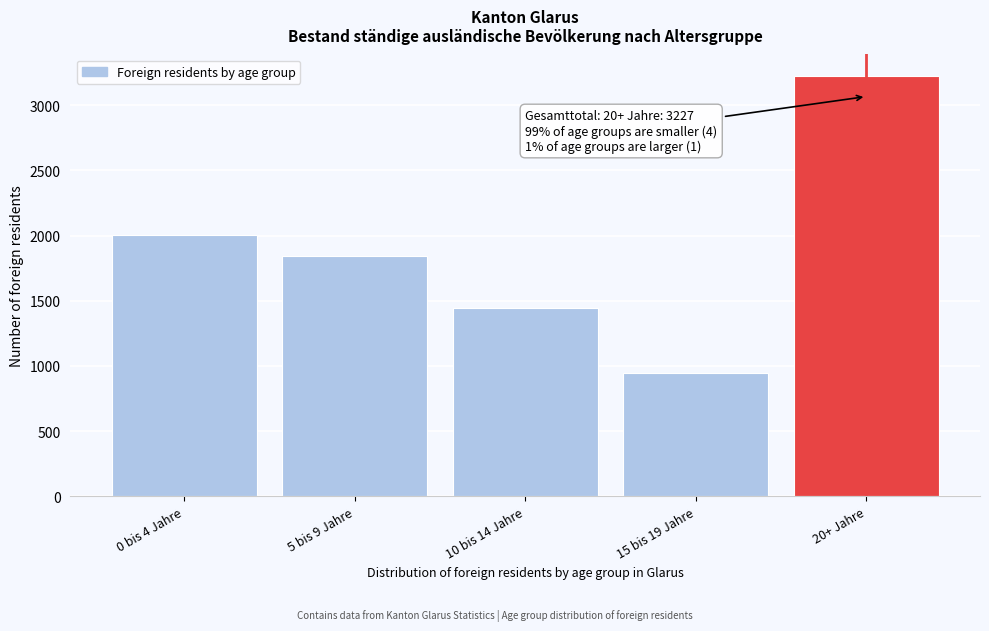

Reading left to right, transcribe all the data shown in this chart.

2004	1842	1447	947	3227